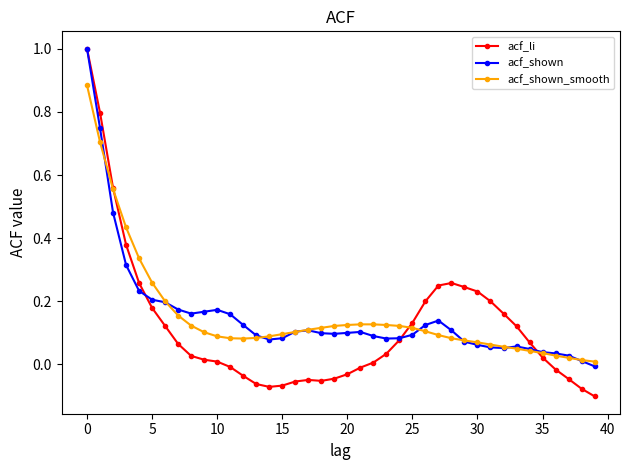

In acf_shown_smooth, how many points are lower than both neighbors (excluding endpoints)?

1